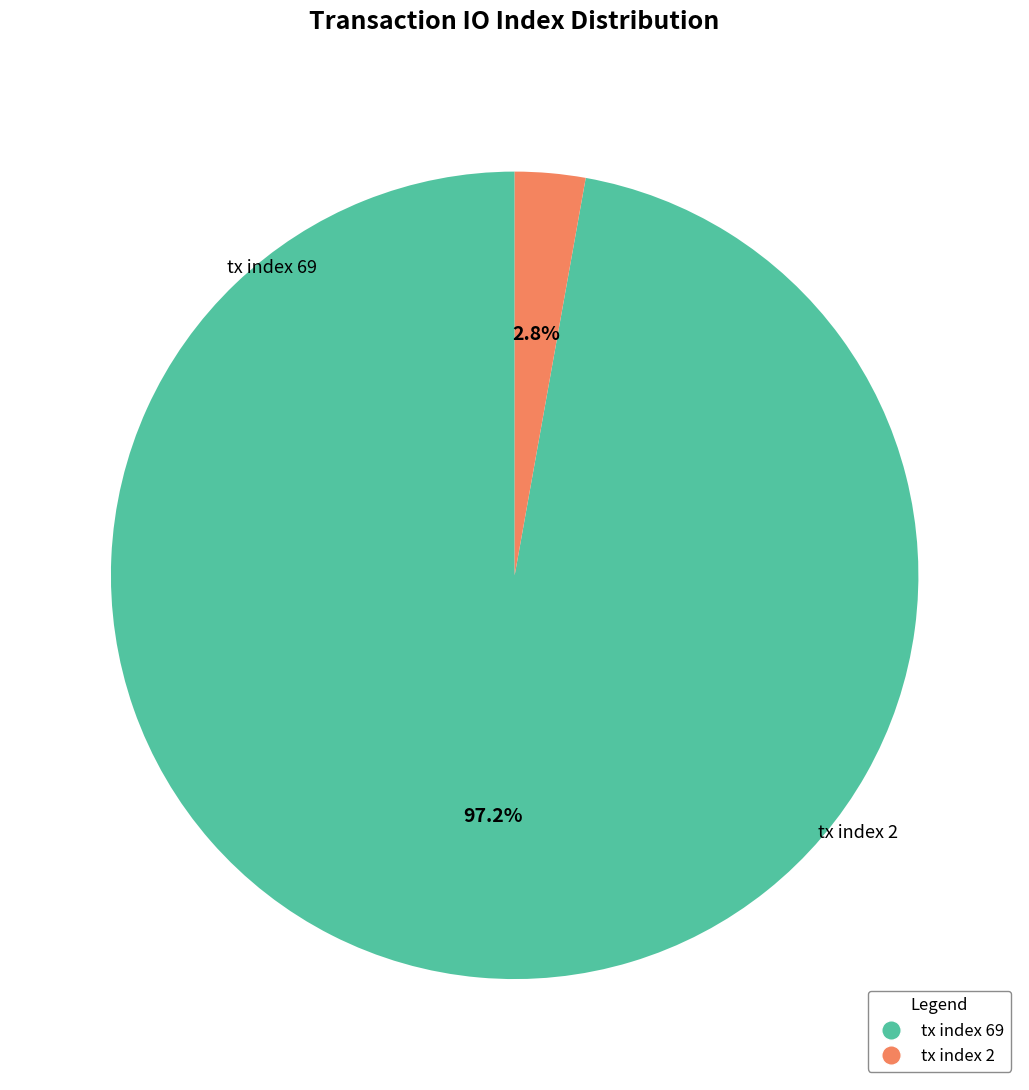

Which slice is the largest?

tx index 69